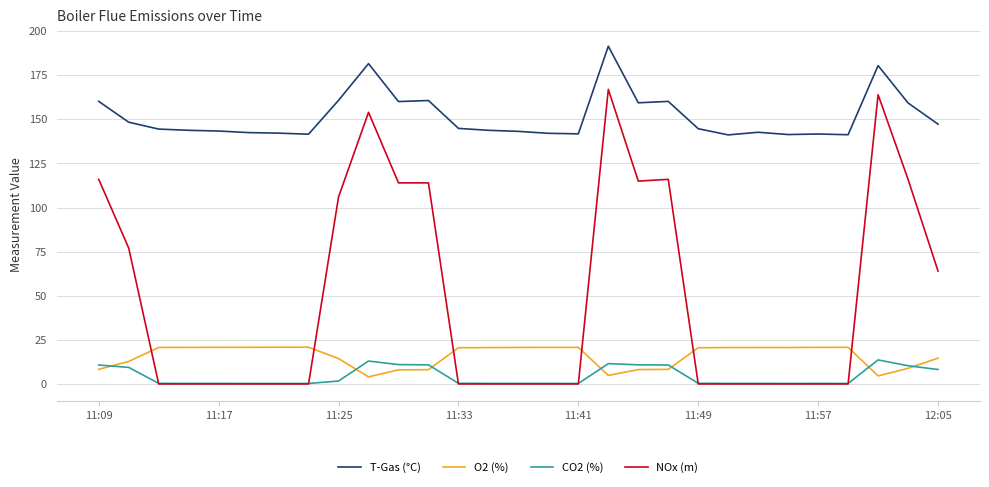

Which series has the largest range (max minus min)?

NOx (m)